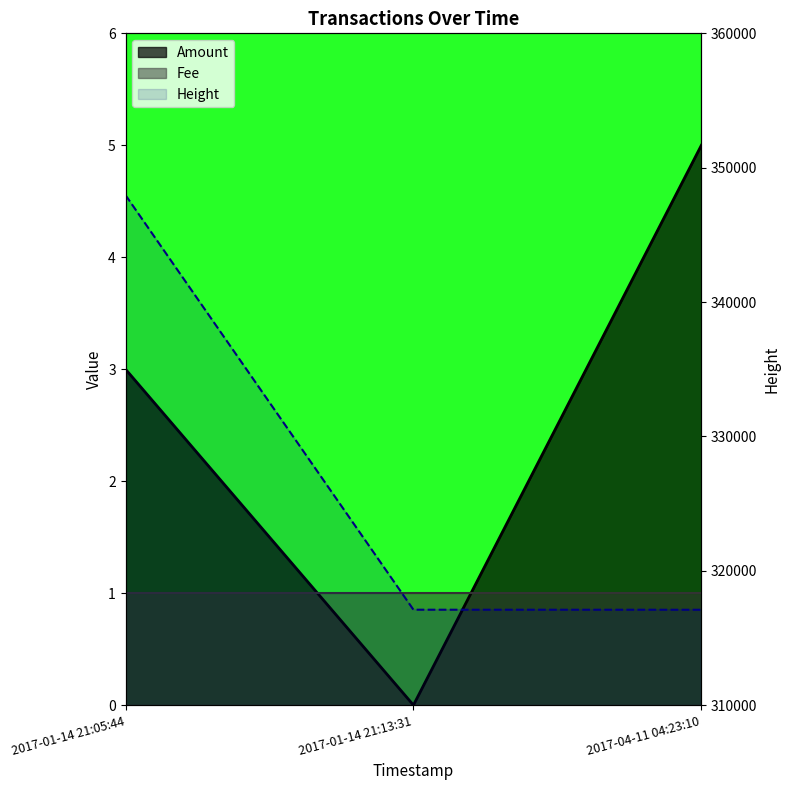

How many values in the Height series are below 317100?

1